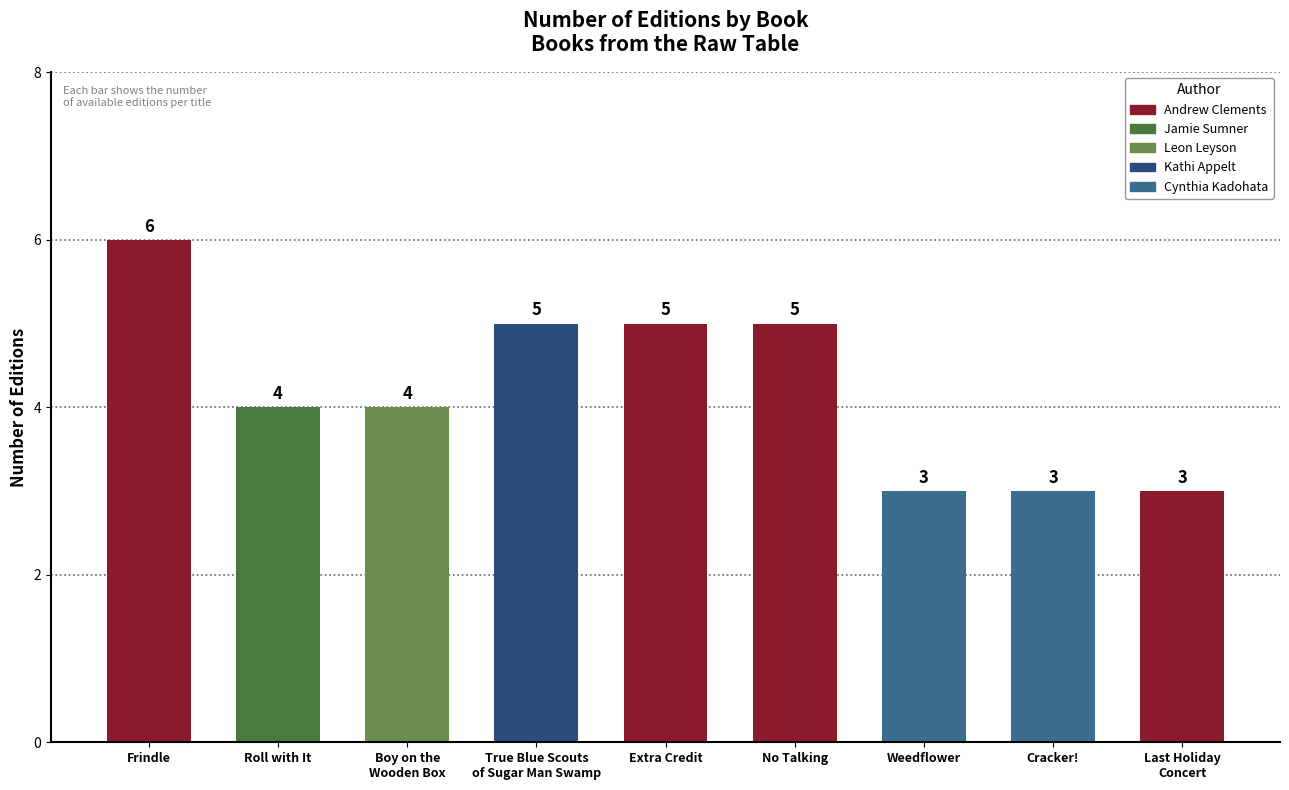

What is the label of the 9th bar from the left?

Last Holiday
Concert